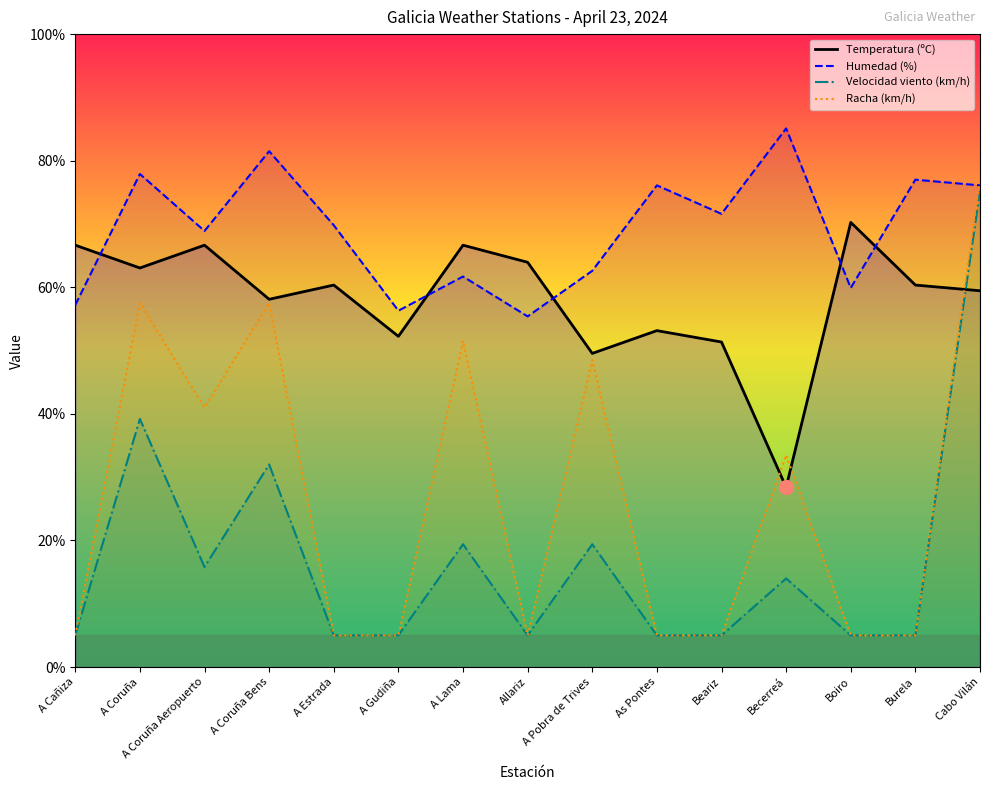

How many interior local peaks does the Temperatura (ºC) series have?

5